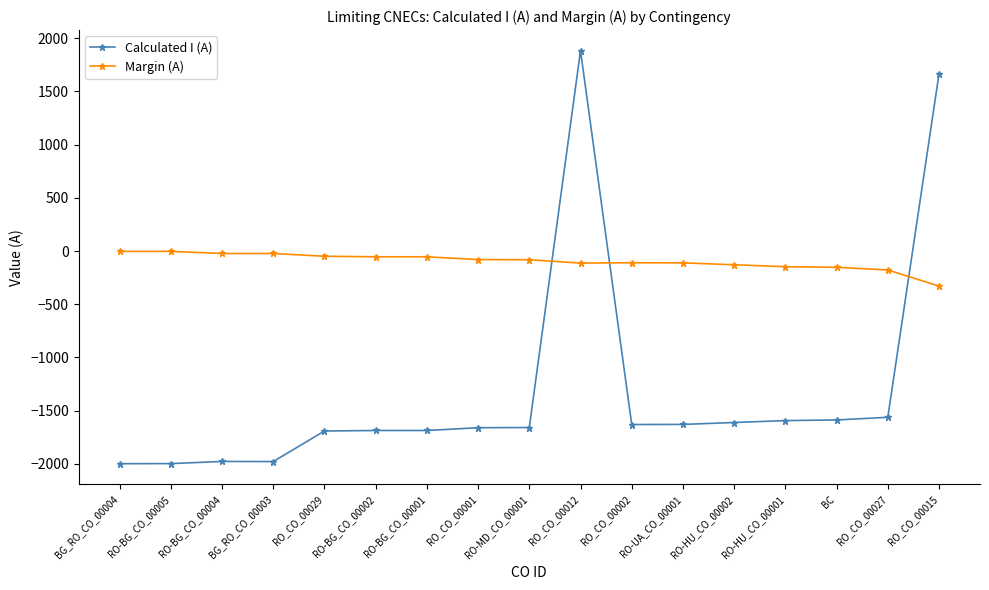

What is the label of the 13th point from the right?

RO_CO_00029